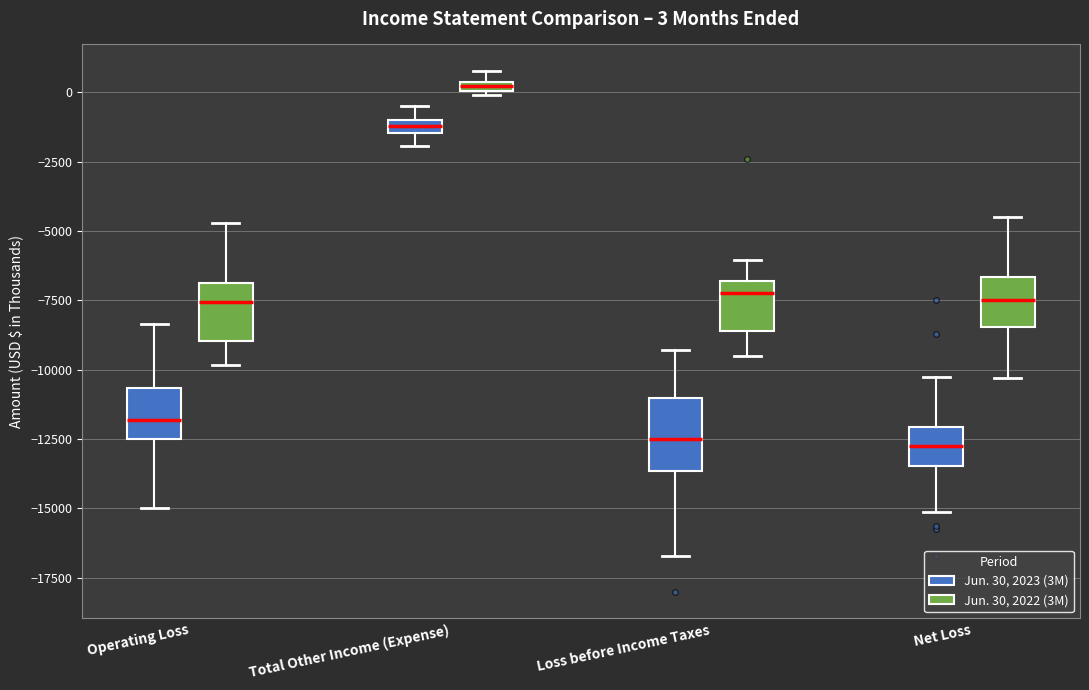

Comparing the boxes themselves (not the whiskers), which one is the tallest?

Loss before Income Taxes (Jun. 30, 2023 (3M))